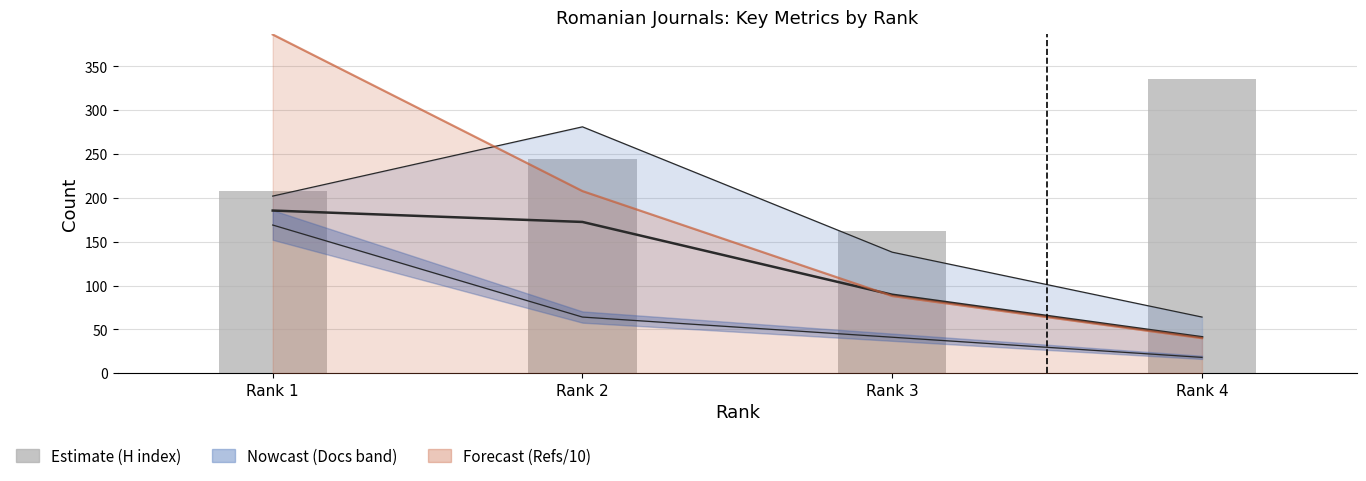

What is the difference between the maximum and minimum values in the Docs mid-estimate series?

144.5